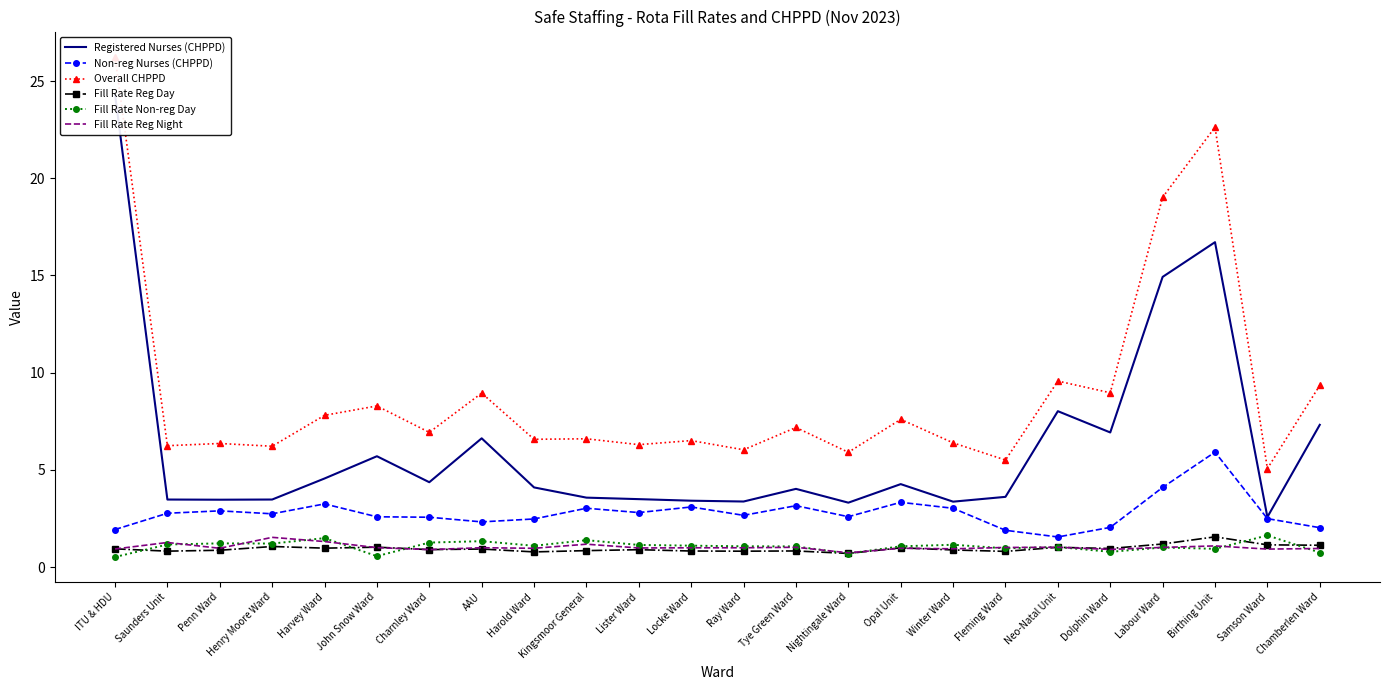

Is the value of Overall CHPPD at Opal Unit greater than the value of Fill Rate Non-reg Day at Kingsmoor General?

Yes